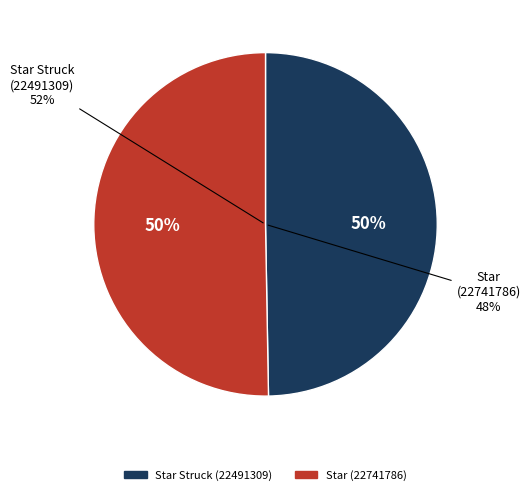

Count the number of slices in the pie.

2